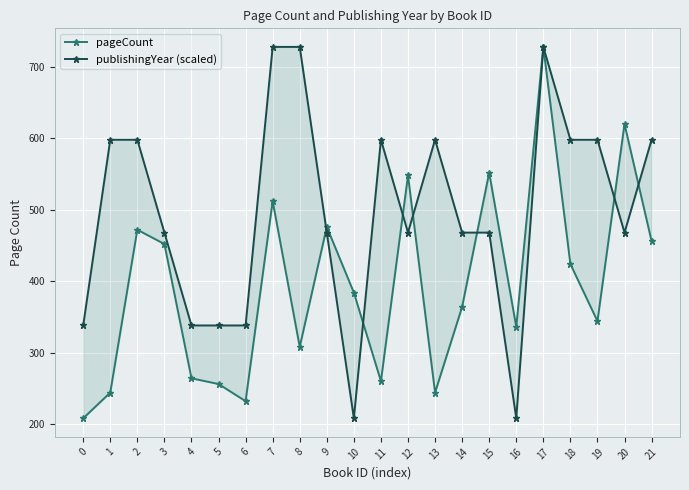

Which category has the highest value in the pageCount series?

17